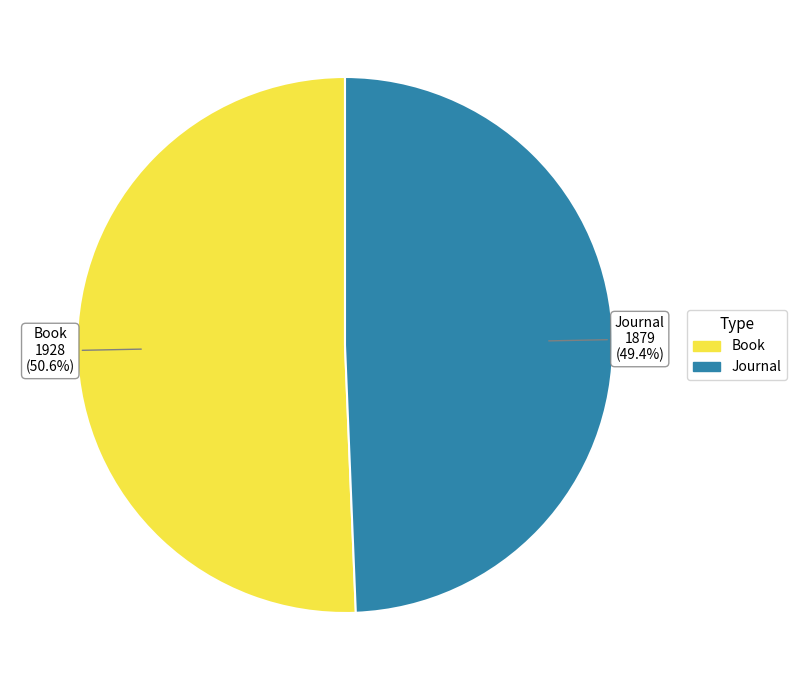

The Journal slice represents 49% of the pie. True or false?

True